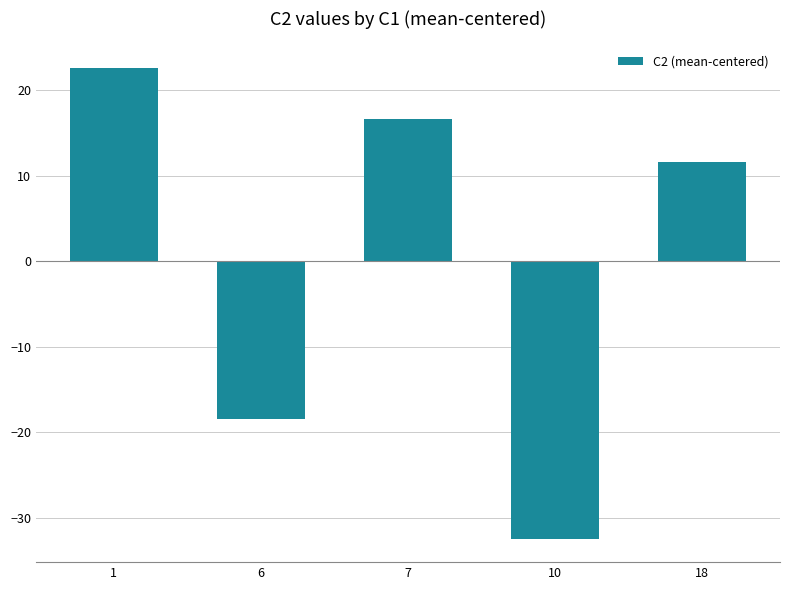

How many data points are above 11?

3